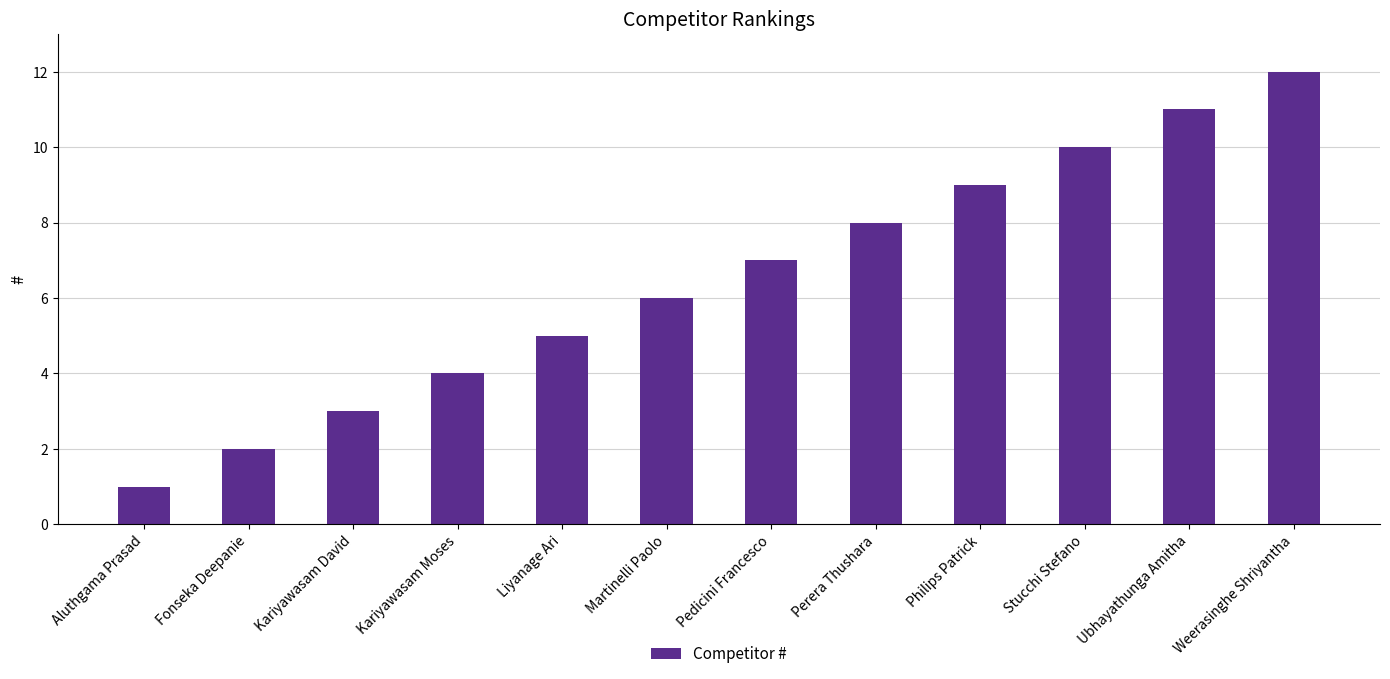

At which label is the value closest to 6?

Martinelli Paolo